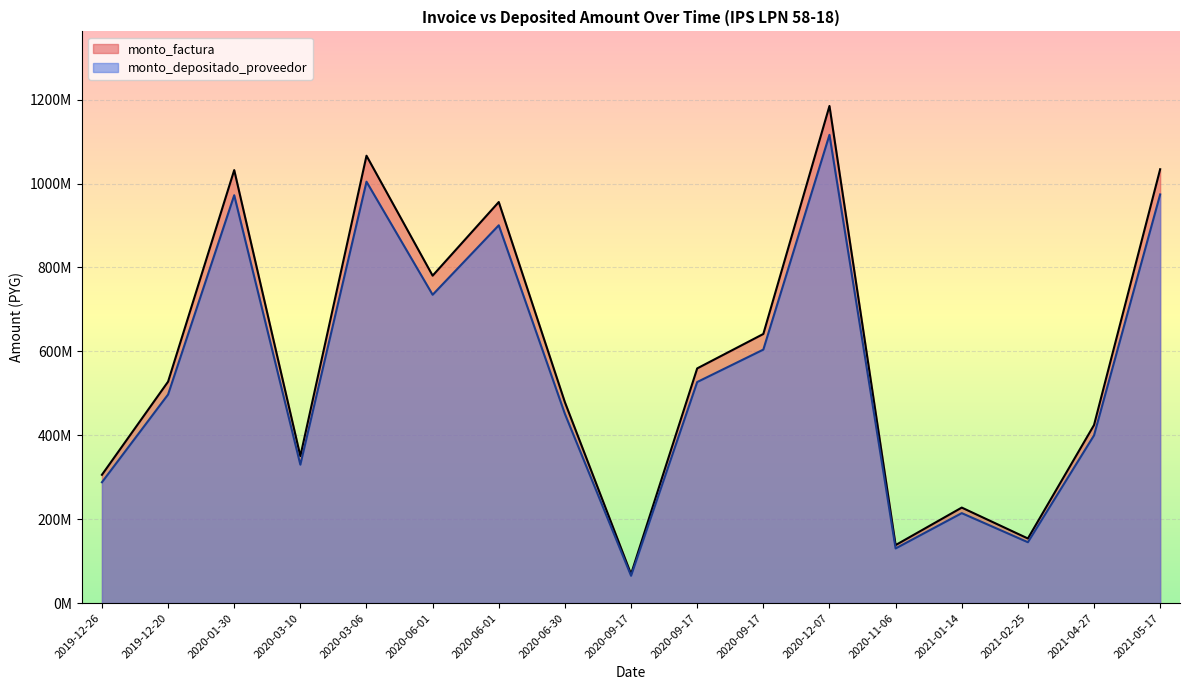

How many lines are shown in the chart?

2